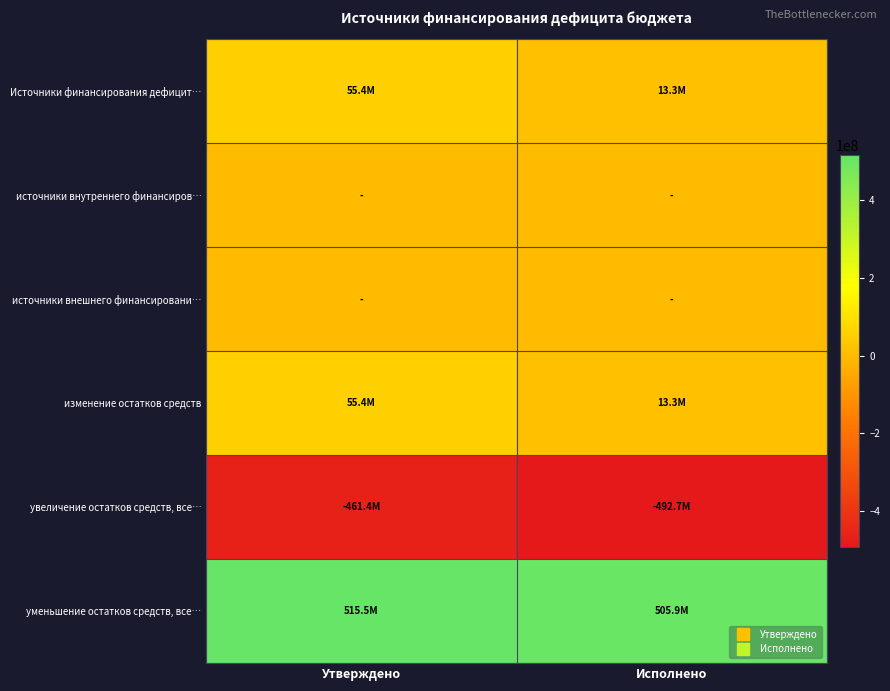

Which series changed the most between Утверждено and Исполнено?

Источники финансирования дефицит…